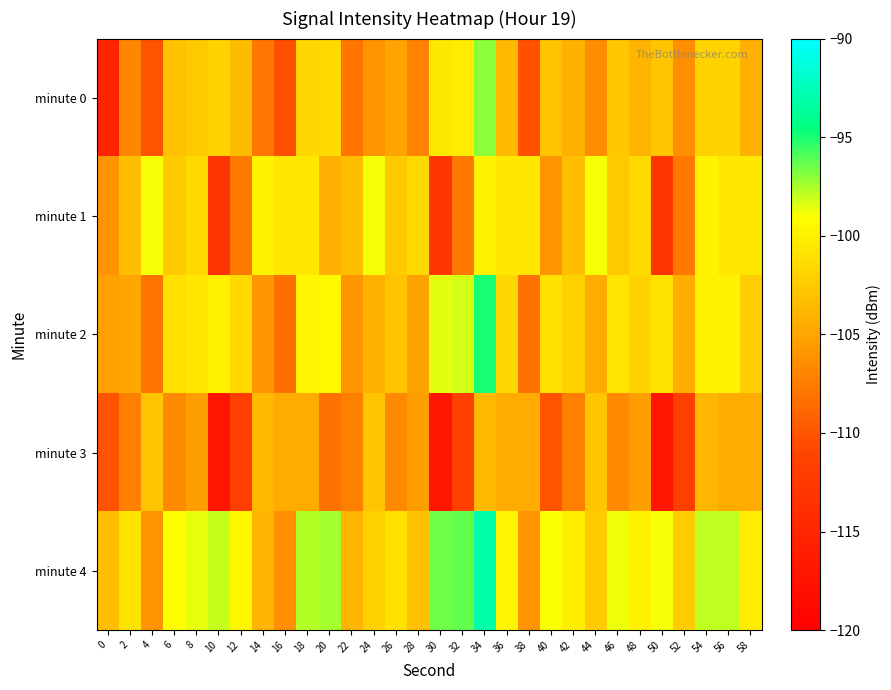

Reading left to right, transcribe all the data shown in this chart.

minute 0: 0=-115.3	2=-106.8	4=-110.1	6=-103.1	8=-102.6	10=-102.0	12=-103.5	14=-107.9	16=-110.3	18=-101.7	20=-101.5	22=-108.0	24=-106.1	26=-105.0	28=-107.2	30=-100.5	32=-100.3	34=-97.0	36=-103.6	38=-110.2	40=-103.0	42=-104.1	44=-106.5	46=-102.7	48=-103.9	50=-102.8	52=-106.4	54=-102.0	56=-101.9	58=-104.2
minute 1: 0=-106.1	2=-103.3	4=-98.9	6=-102.6	8=-101.4	10=-113.2	12=-107.7	14=-99.8	16=-100.5	18=-100.6	20=-104.2	22=-103.3	24=-98.9	26=-102.6	28=-101.4	30=-113.2	32=-107.7	34=-99.8	36=-100.5	38=-100.6	40=-106.1	42=-103.3	44=-98.9	46=-102.6	48=-101.4	50=-113.2	52=-107.7	54=-99.8	56=-100.5	58=-100.6
minute 2: 0=-105.3	2=-104.8	4=-108.1	6=-101.1	8=-100.6	10=-100.0	12=-101.5	14=-105.9	16=-108.3	18=-99.7	20=-99.5	22=-106.0	24=-104.1	26=-103.0	28=-105.2	30=-98.5	32=-98.3	34=-95.0	36=-101.6	38=-108.2	40=-101.0	42=-102.1	44=-104.5	46=-100.7	48=-101.9	50=-100.8	52=-104.4	54=-100.0	56=-99.9	58=-102.2
minute 3: 0=-110.1	2=-107.3	4=-102.9	6=-106.6	8=-105.4	10=-117.2	12=-111.7	14=-103.8	16=-104.5	18=-104.6	20=-108.2	22=-107.3	24=-102.9	26=-106.6	28=-105.4	30=-117.2	32=-111.7	34=-103.8	36=-104.5	38=-104.6	40=-110.1	42=-107.3	44=-102.9	46=-106.6	48=-105.4	50=-117.2	52=-111.7	54=-103.8	56=-104.5	58=-104.6
minute 4: 0=-103.3	2=-100.8	4=-106.1	6=-99.1	8=-98.6	10=-98.0	12=-99.5	14=-103.9	16=-106.3	18=-97.7	20=-97.5	22=-104.0	24=-102.1	26=-101.0	28=-103.2	30=-96.5	32=-96.3	34=-93.0	36=-99.6	38=-106.2	40=-99.0	42=-100.1	44=-102.5	46=-98.7	48=-99.9	50=-98.8	52=-102.4	54=-98.0	56=-97.9	58=-100.2